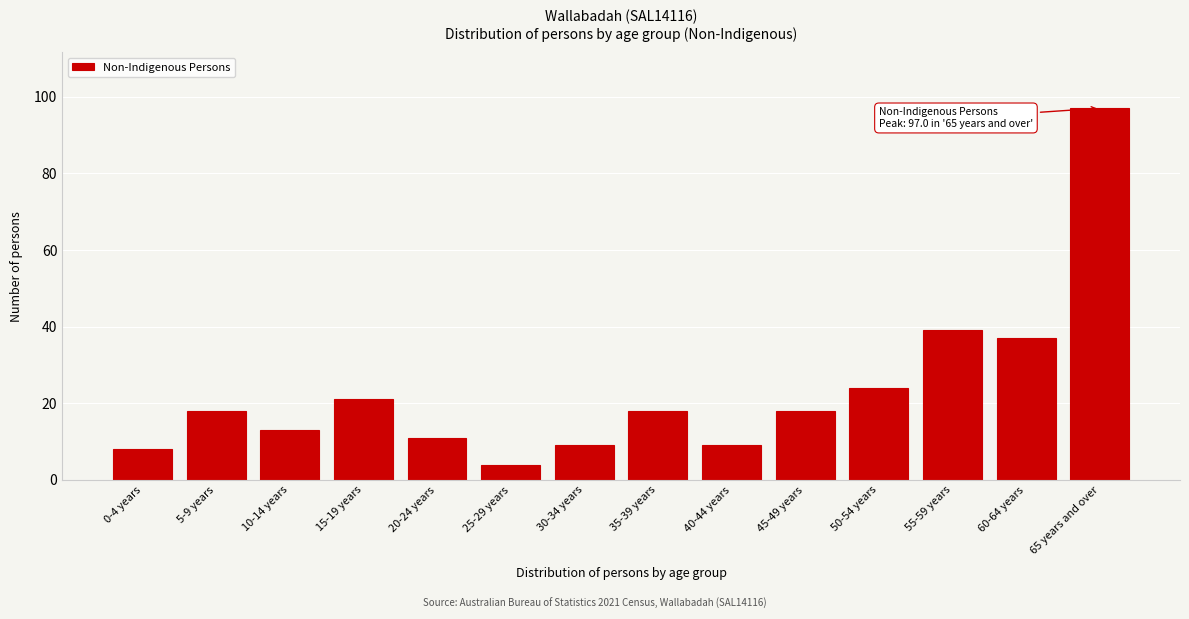

Reading left to right, what are all the values shown in this chart?

8	18	13	21	11	4	9	18	9	18	24	39	37	97